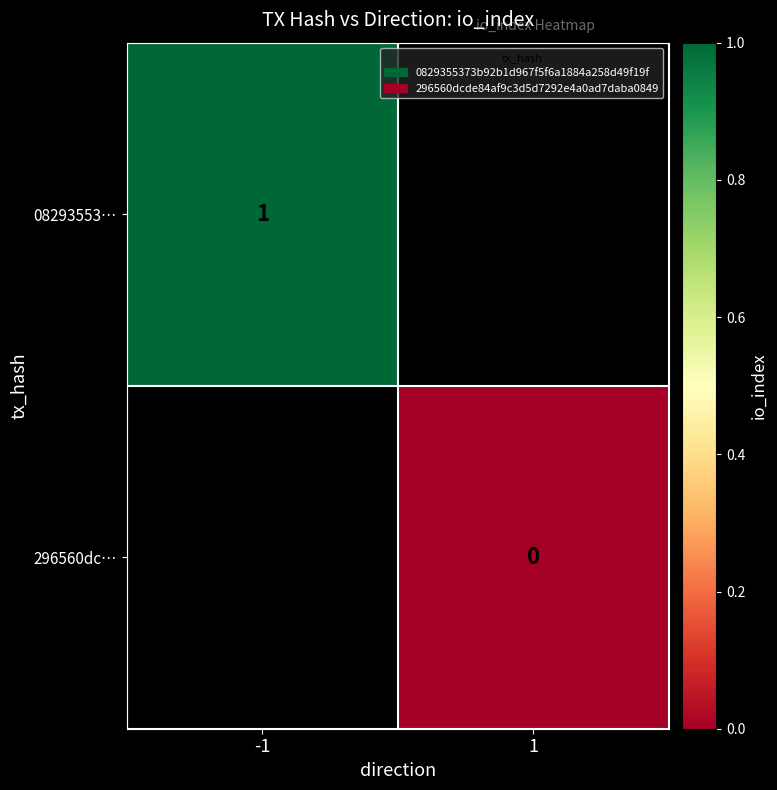

Is it true that 08293553… equals 1 at -1?

True